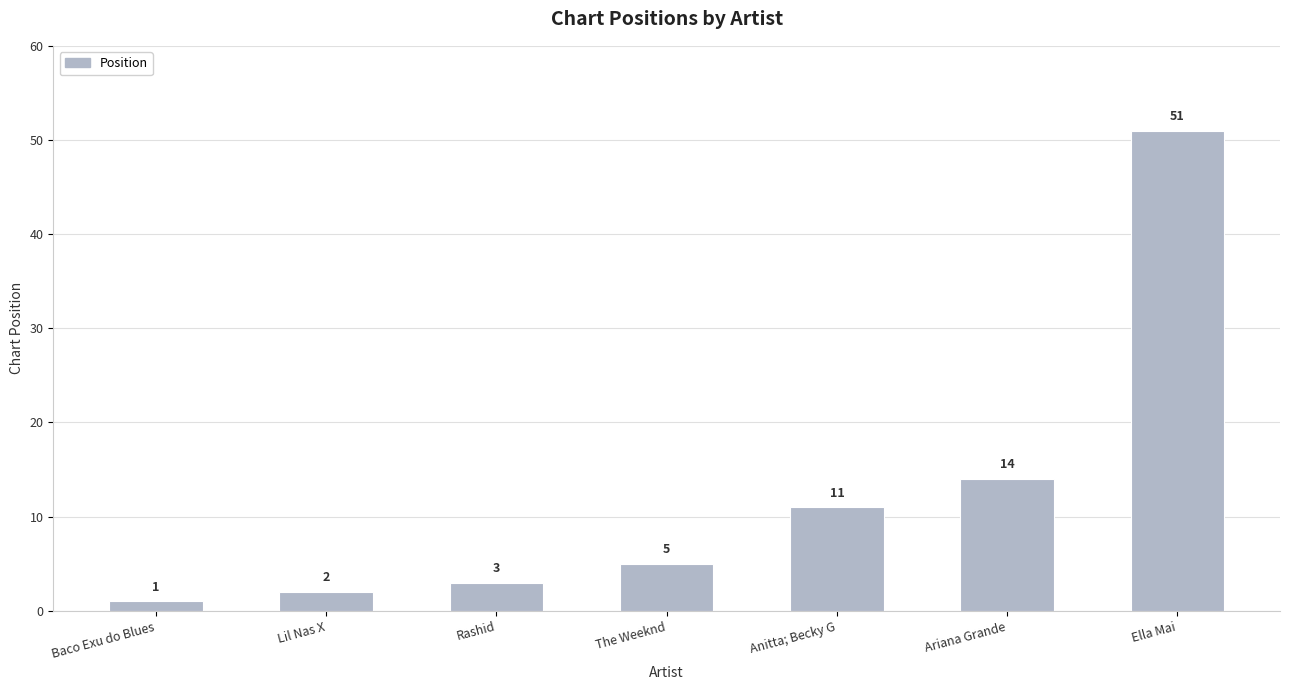

What is the difference between the second highest and second lowest values?

12